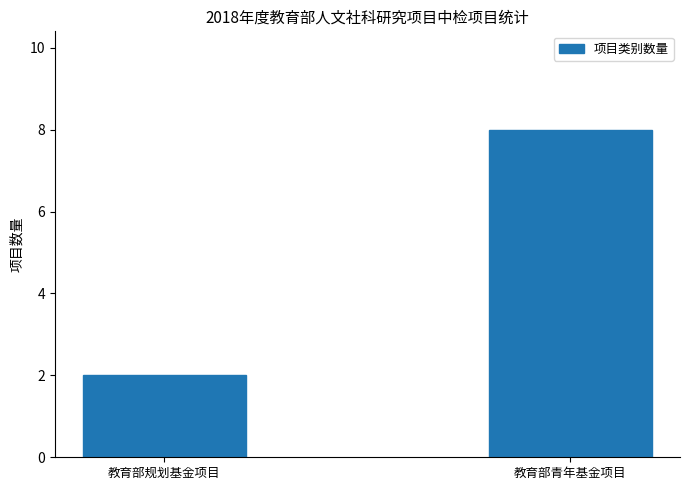

How many values are between 2 and 8?

2